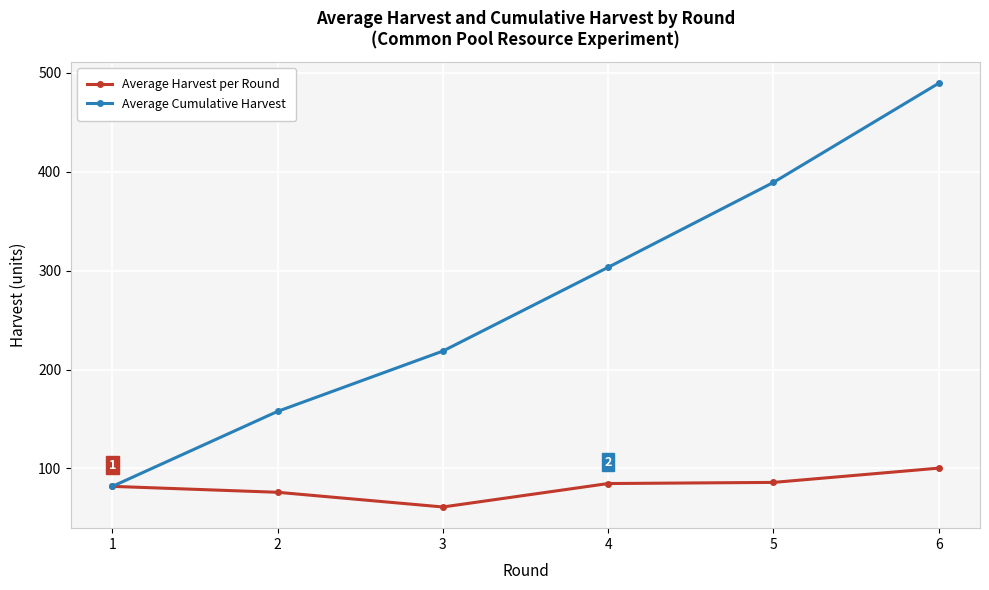

At which category does Average Harvest per Round reach its first local valley?

3